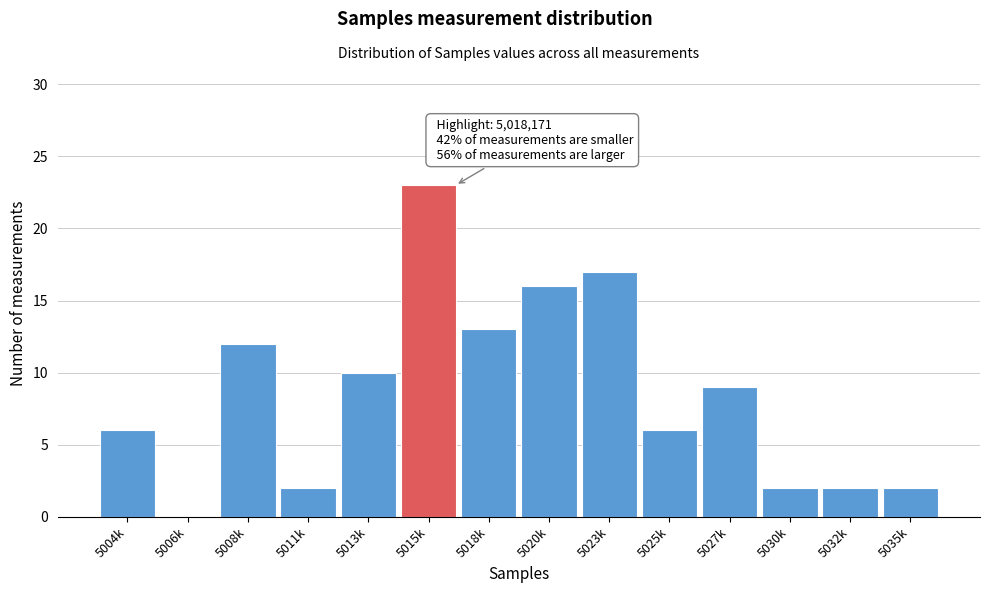

Reading left to right, what are all the values shown in this chart?

5004k=6	5006k=0	5008k=12	5011k=2	5013k=10	5015k=23	5018k=13	5020k=16	5023k=17	5025k=6	5027k=9	5030k=2	5032k=2	5035k=2